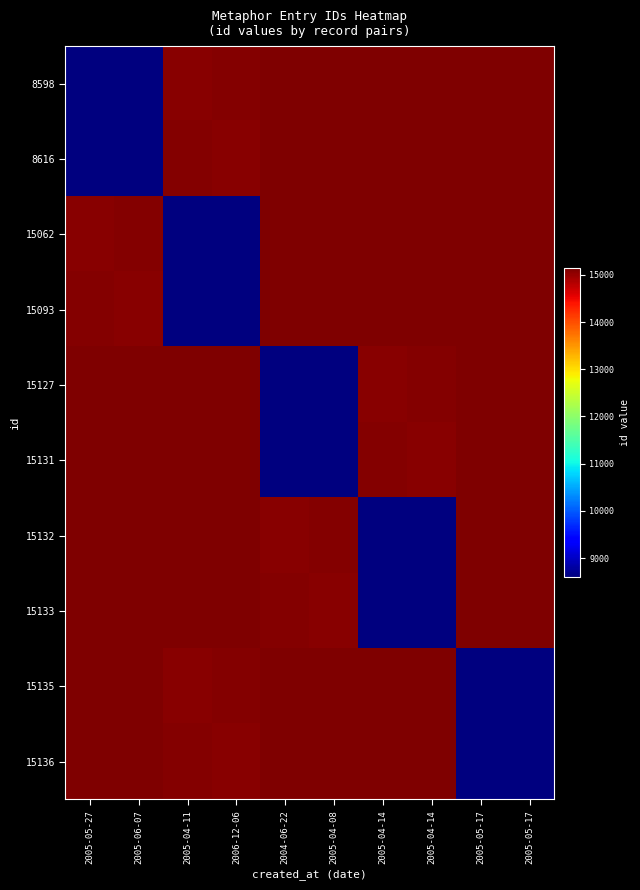

Reading right to left, what are all the values shown in this chart?

8598: 2005-05-17=15136	2005-05-17=15135	2005-04-14=15133	2005-04-14=15132	2005-04-08=15131	2004-06-22=15127	2006-12-06=15093	2005-04-11=15062	2005-06-07=8616	2005-05-27=8598
8616: 2005-05-17=15132	2005-05-17=15133	2005-04-14=15135	2005-04-14=15136	2005-04-08=15127	2004-06-22=15131	2006-12-06=15062	2005-04-11=15093	2005-06-07=8598	2005-05-27=8616
15062: 2005-05-17=15135	2005-05-17=15136	2005-04-14=15131	2005-04-14=15127	2005-04-08=15133	2004-06-22=15132	2006-12-06=8616	2005-04-11=8598	2005-06-07=15093	2005-05-27=15062
15093: 2005-05-17=15136	2005-05-17=15135	2005-04-14=15127	2005-04-14=15131	2005-04-08=15132	2004-06-22=15133	2006-12-06=8598	2005-04-11=8616	2005-06-07=15062	2005-05-27=15093
15127: 2005-05-17=15136	2005-05-17=15135	2005-04-14=15093	2005-04-14=15062	2005-04-08=8616	2004-06-22=8598	2006-12-06=15133	2005-04-11=15132	2005-06-07=15131	2005-05-27=15127
15131: 2005-05-17=15135	2005-05-17=15136	2005-04-14=15062	2005-04-14=15093	2005-04-08=8598	2004-06-22=8616	2006-12-06=15132	2005-04-11=15133	2005-06-07=15127	2005-05-27=15131
15132: 2005-05-17=15136	2005-05-17=15135	2005-04-14=8616	2005-04-14=8598	2005-04-08=15093	2004-06-22=15062	2006-12-06=15131	2005-04-11=15127	2005-06-07=15133	2005-05-27=15132
15133: 2005-05-17=15135	2005-05-17=15136	2005-04-14=8598	2005-04-14=8616	2005-04-08=15062	2004-06-22=15093	2006-12-06=15127	2005-04-11=15131	2005-06-07=15132	2005-05-27=15133
15135: 2005-05-17=8616	2005-05-17=8598	2005-04-14=15133	2005-04-14=15132	2005-04-08=15131	2004-06-22=15127	2006-12-06=15093	2005-04-11=15062	2005-06-07=15136	2005-05-27=15135
15136: 2005-05-17=8598	2005-05-17=8616	2005-04-14=15132	2005-04-14=15133	2005-04-08=15127	2004-06-22=15131	2006-12-06=15062	2005-04-11=15093	2005-06-07=15135	2005-05-27=15136